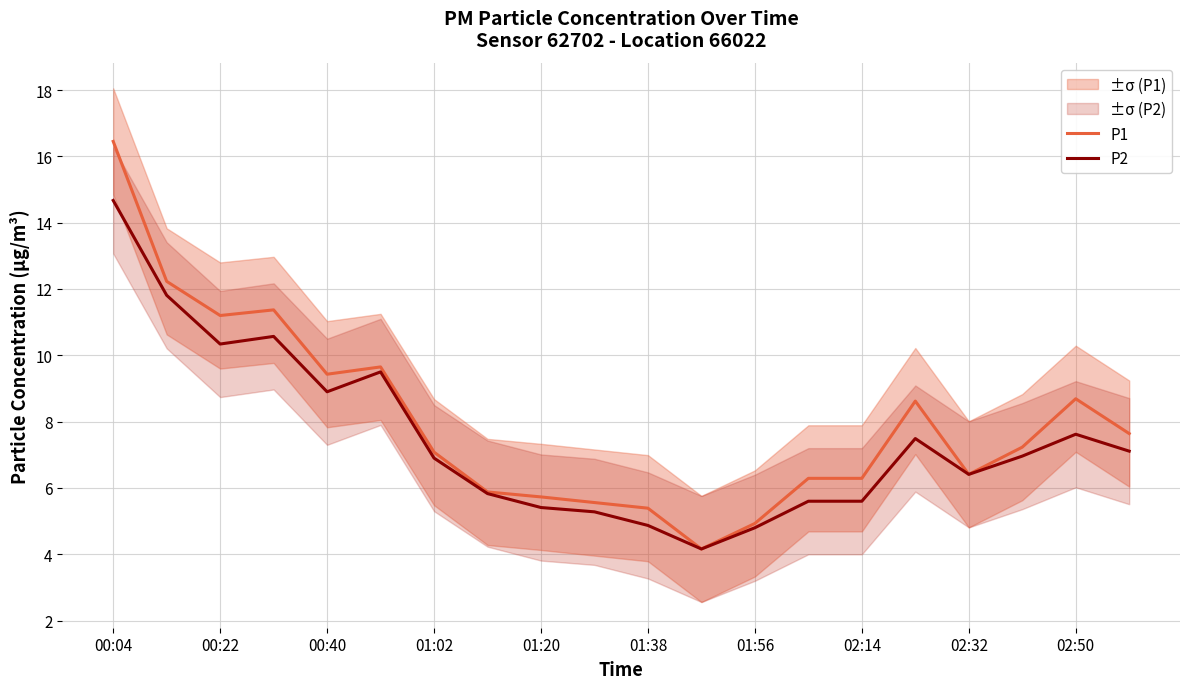

How many lines are shown in the chart?

2